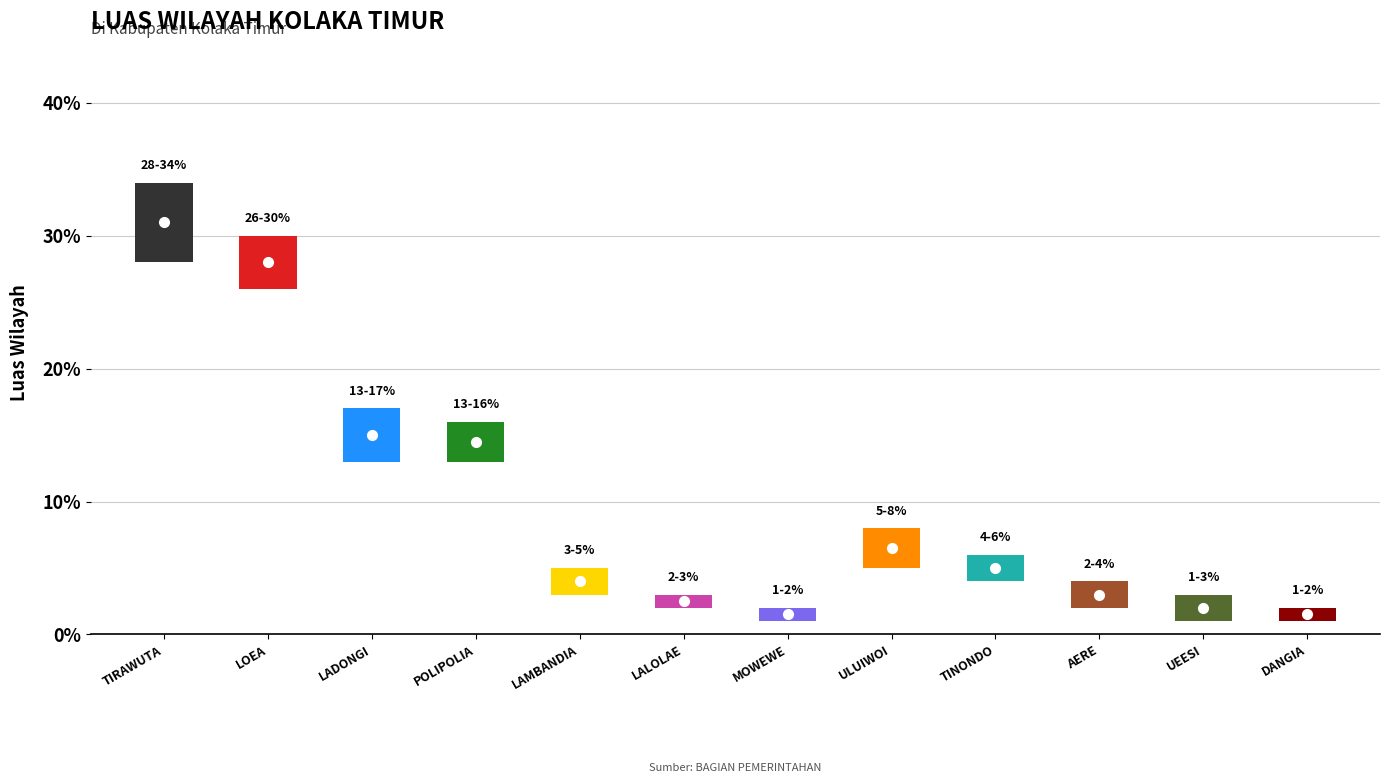

What is the smallest value displayed?

1.0